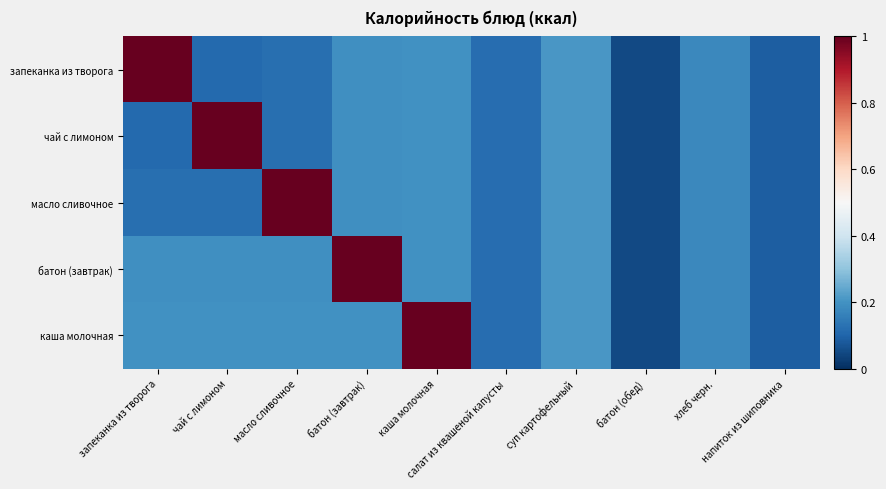

What is the total value across all series at суп картофельный?

1.0